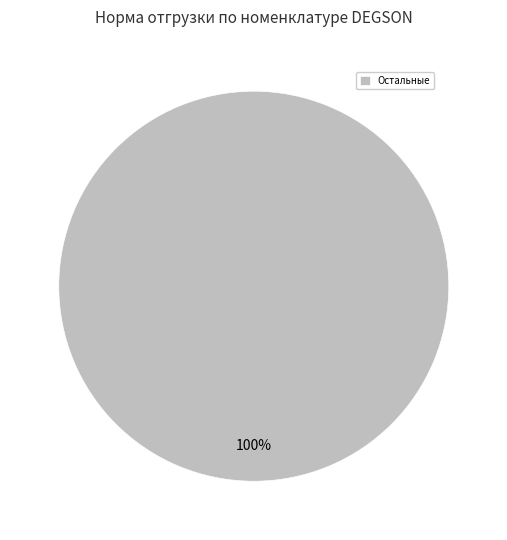

Is there a majority slice in this chart?

Yes